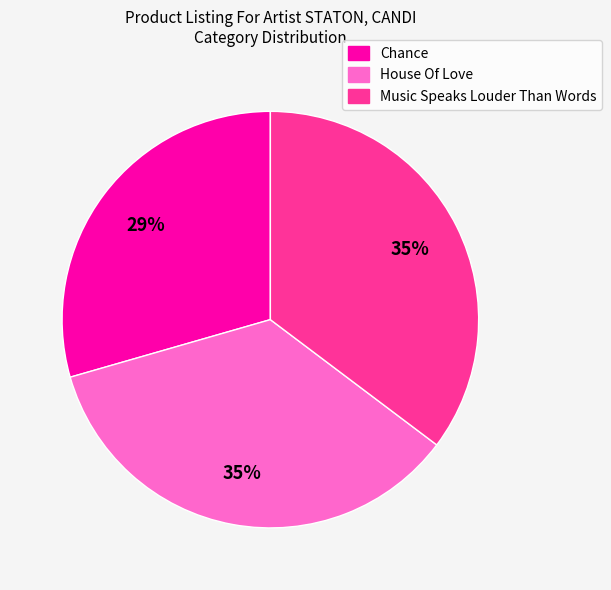

What is the smallest slice in the pie chart?

Chance